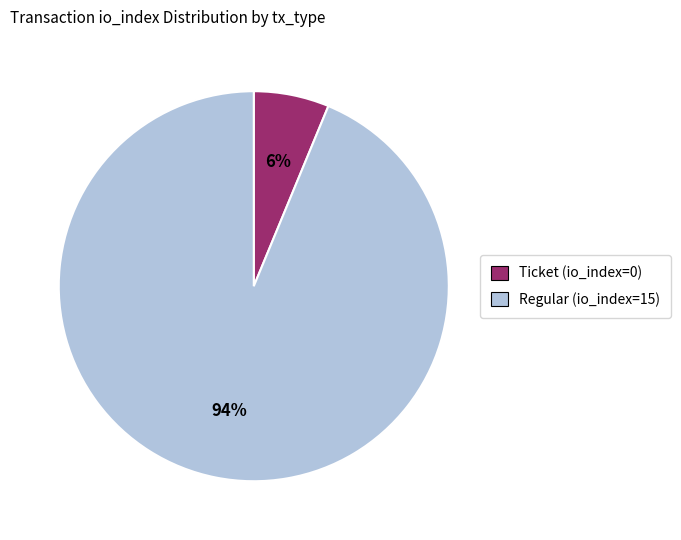

Between Regular (io_index=15) and Ticket (io_index=0), which is larger?

Regular (io_index=15)